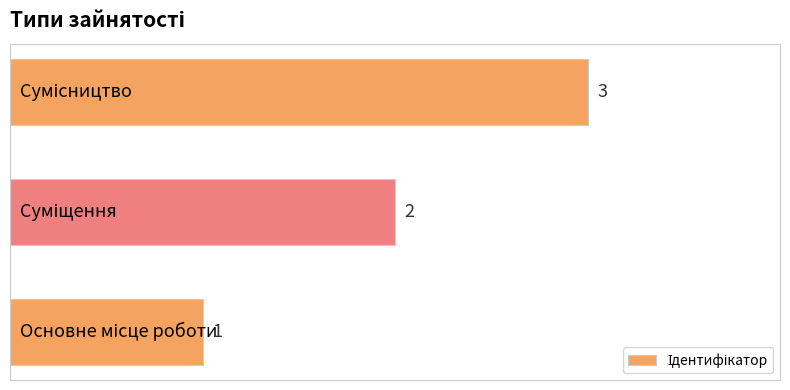

What is the sum of all values?

6